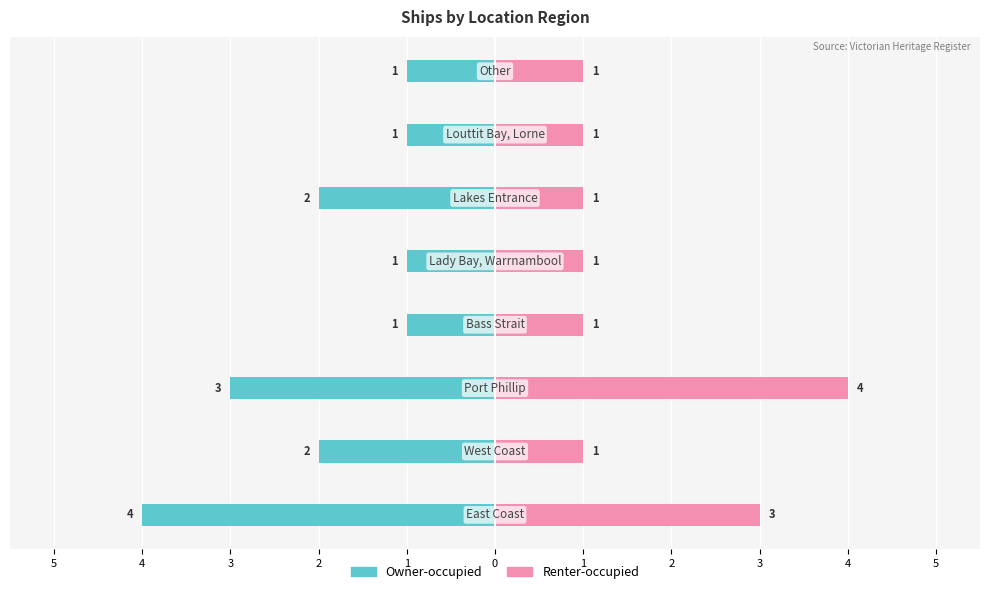

What is the value of the Owner-occupied bar at the 7th from the left?

-1